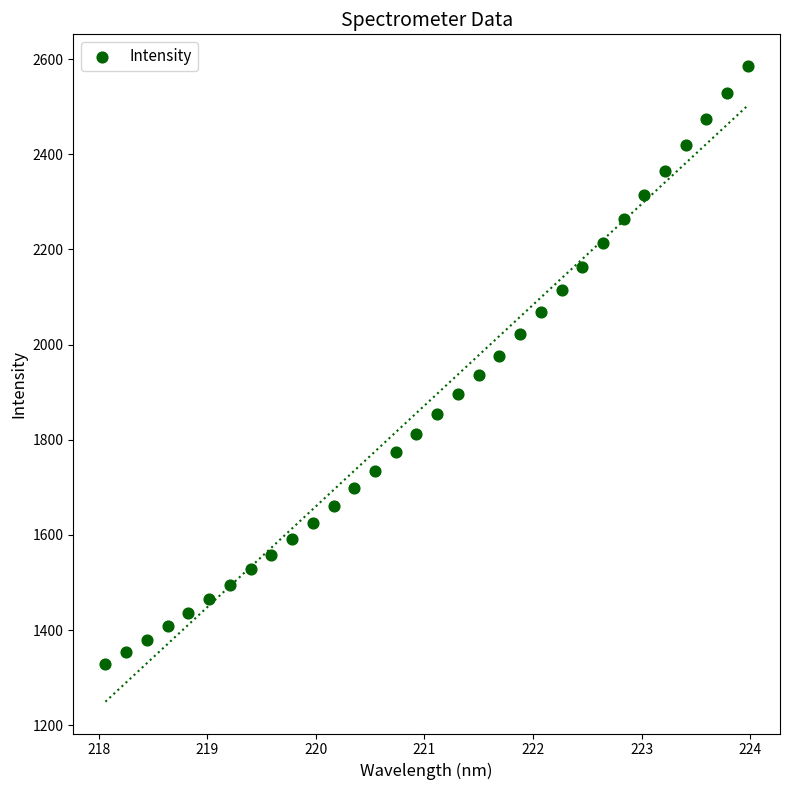

What is the range of X values (max minus min)?

5.9